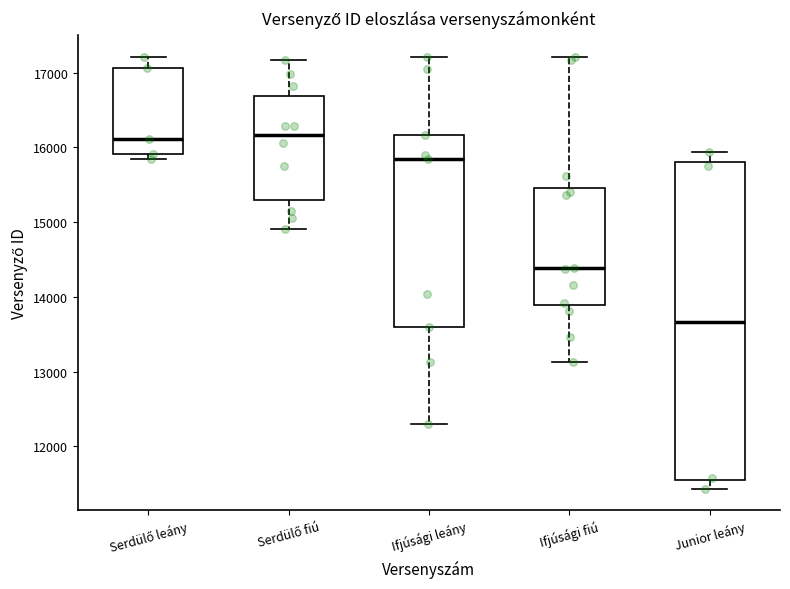

Reading left to right, read every box against the y-axis: the position of its median line, the range the box covers, and the ends of its whiskers. The values are not printed on the chart, so give them approximately, as read against the axis.

Serdülő leány: median 16100, box 15900 to 17100, whiskers 15900 (just below the box's lower edge) to 17200
Serdülő fiú: median 16200, box 15300 to 16700, whiskers 14900 to 17200
Ifjúsági leány: median 15900, box 13600 to 16200, whiskers 12300 to 17200
Ifjúsági fiú: median 14400, box 13900 to 15500, whiskers 13100 to 17200
Junior leány: median 13700, box 11500 to 15800, whiskers 11400 to 15900